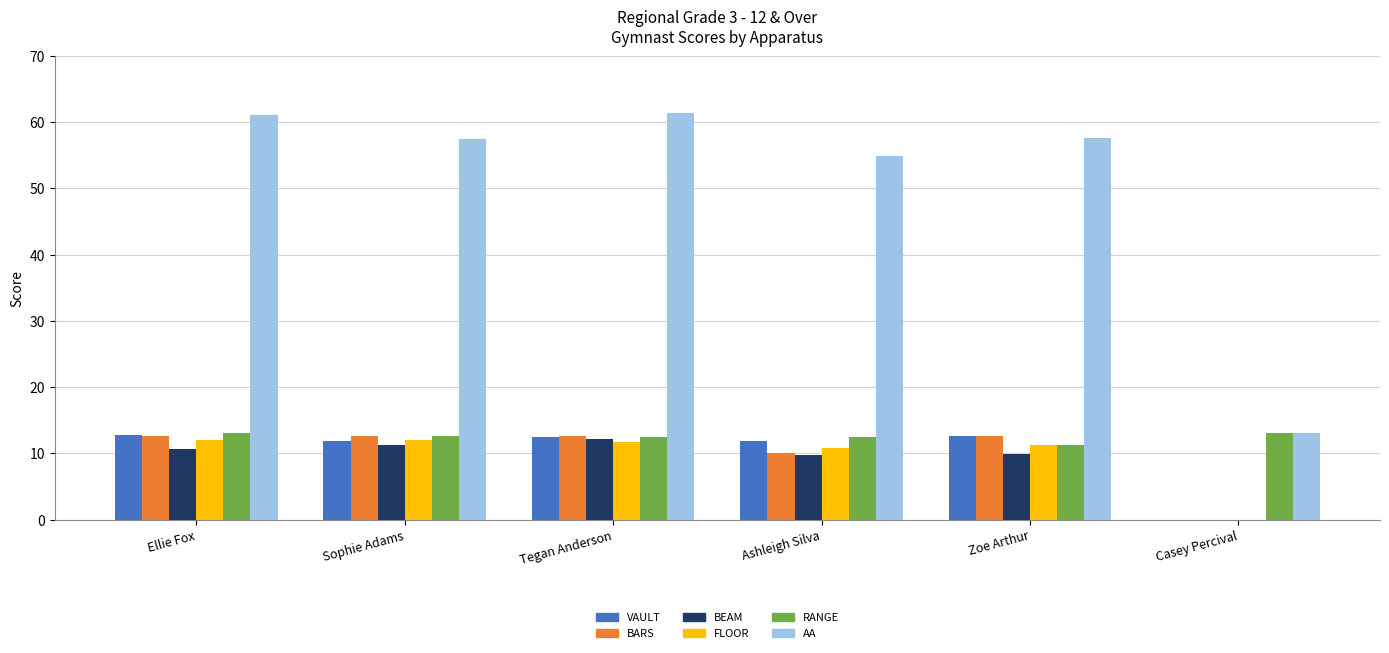

What is the sum of all VAULT values?

61.5